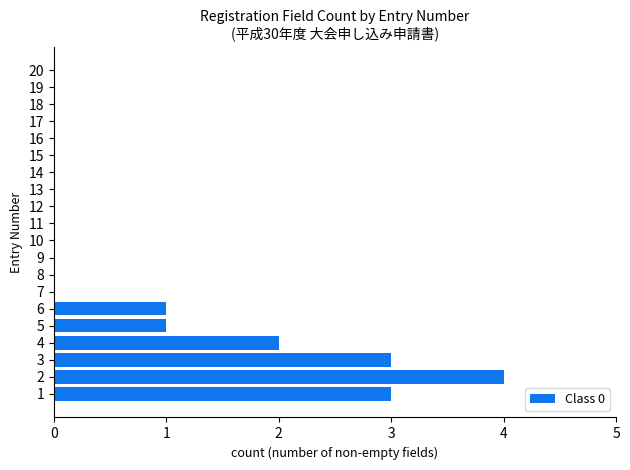

Reading bottom to top, what are all the values shown in this chart?

1=3	2=4	3=3	4=2	5=1	6=1	7=0	8=0	9=0	10=0	11=0	12=0	13=0	14=0	15=0	16=0	17=0	18=0	19=0	20=0